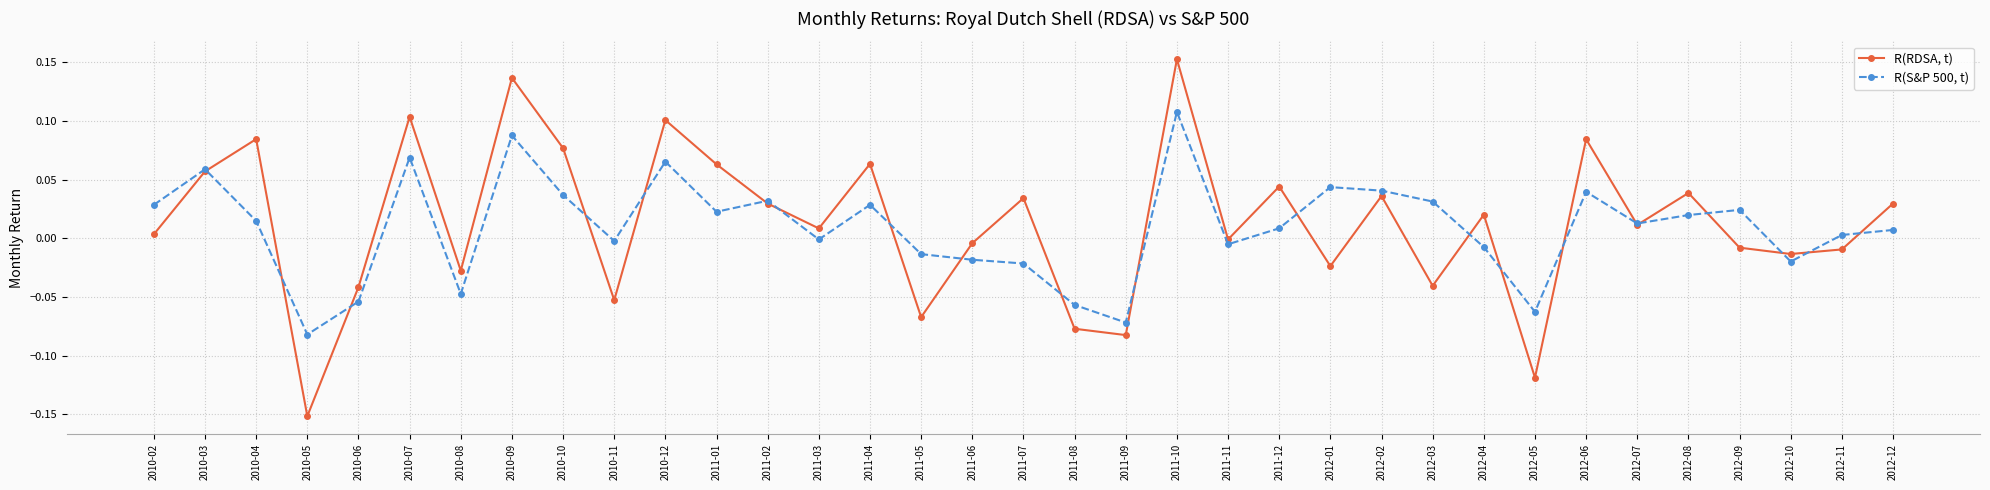

Rank the series at 2010-03 from highest to lowest value.

R(S&P 500, t), R(RDSA, t)